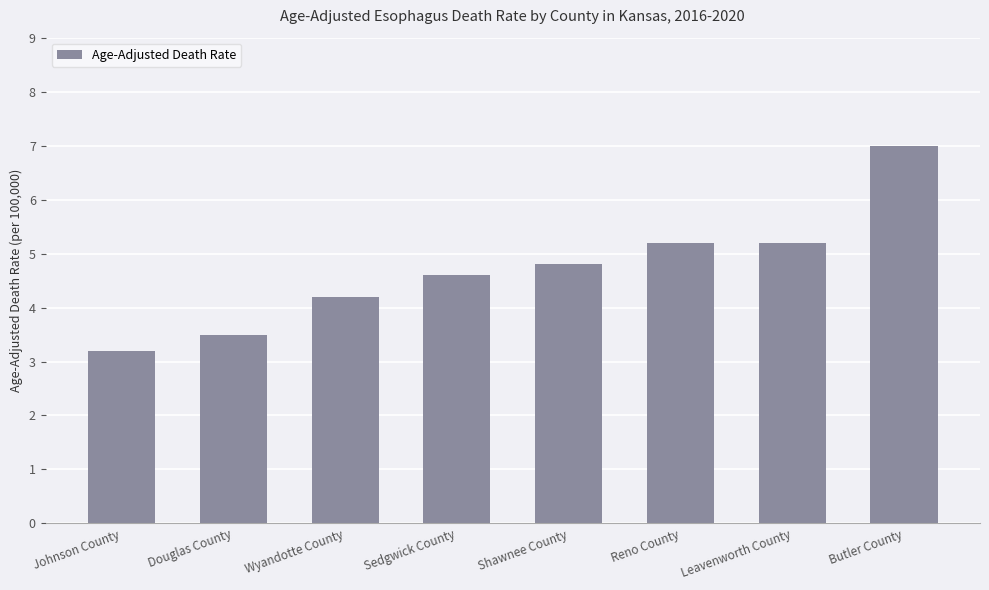

The chart shows a value of 11.9 at Butler County. True or false?

False